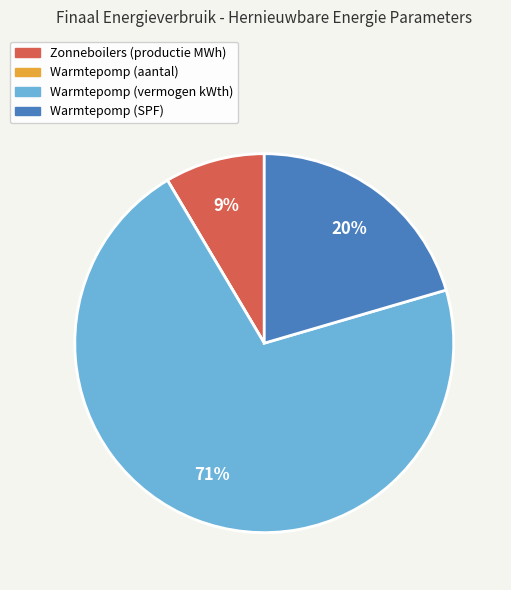

The Warmtepomp (vermogen kWth) slice represents 71% of the pie. True or false?

True